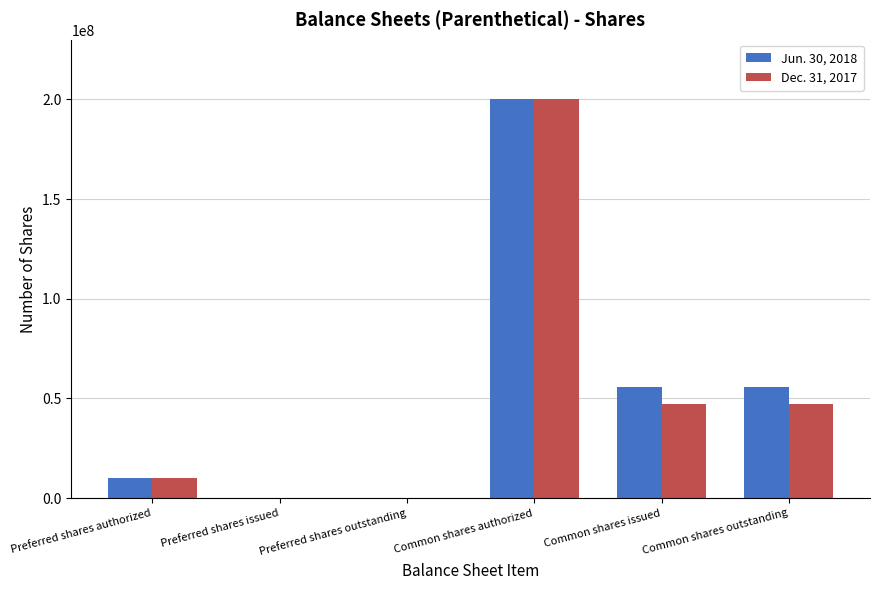

Which category has the highest value across all series?

Common shares authorized